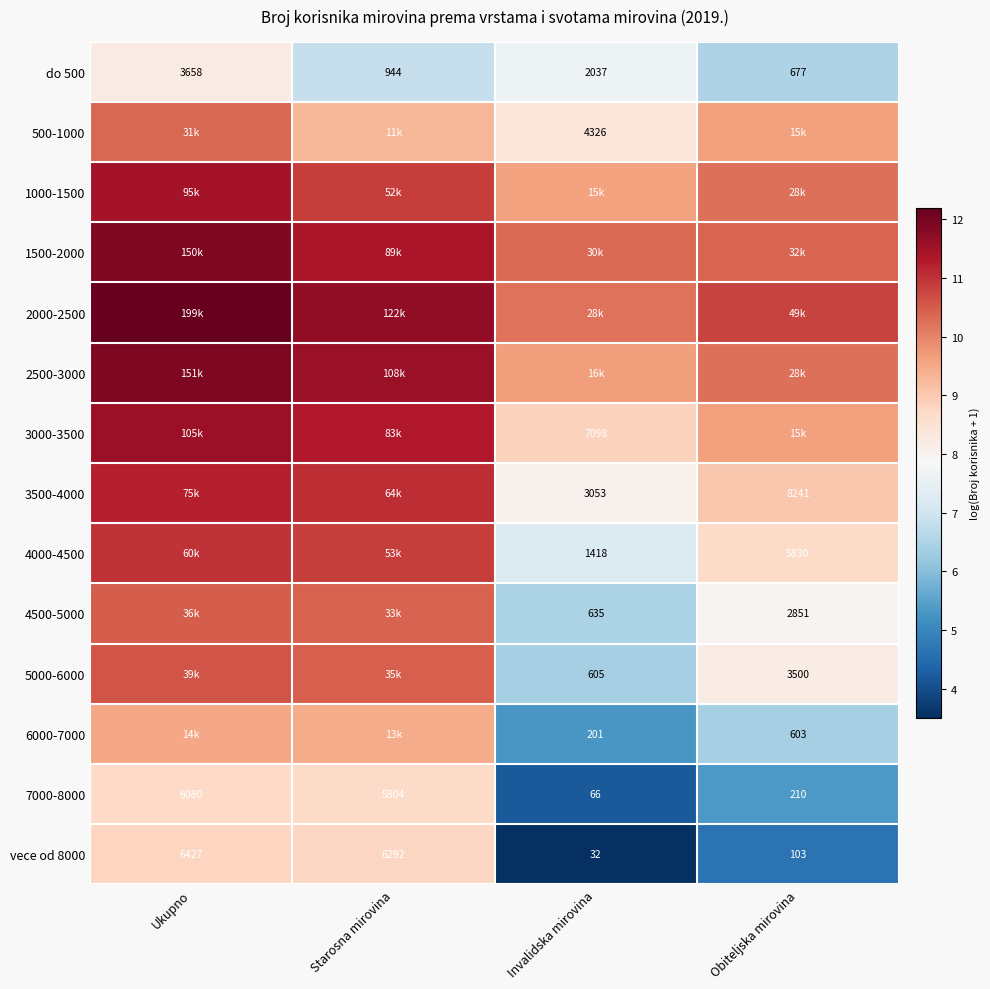

At which label does 7000-8000 reach its minimum?

Invalidska mirovina